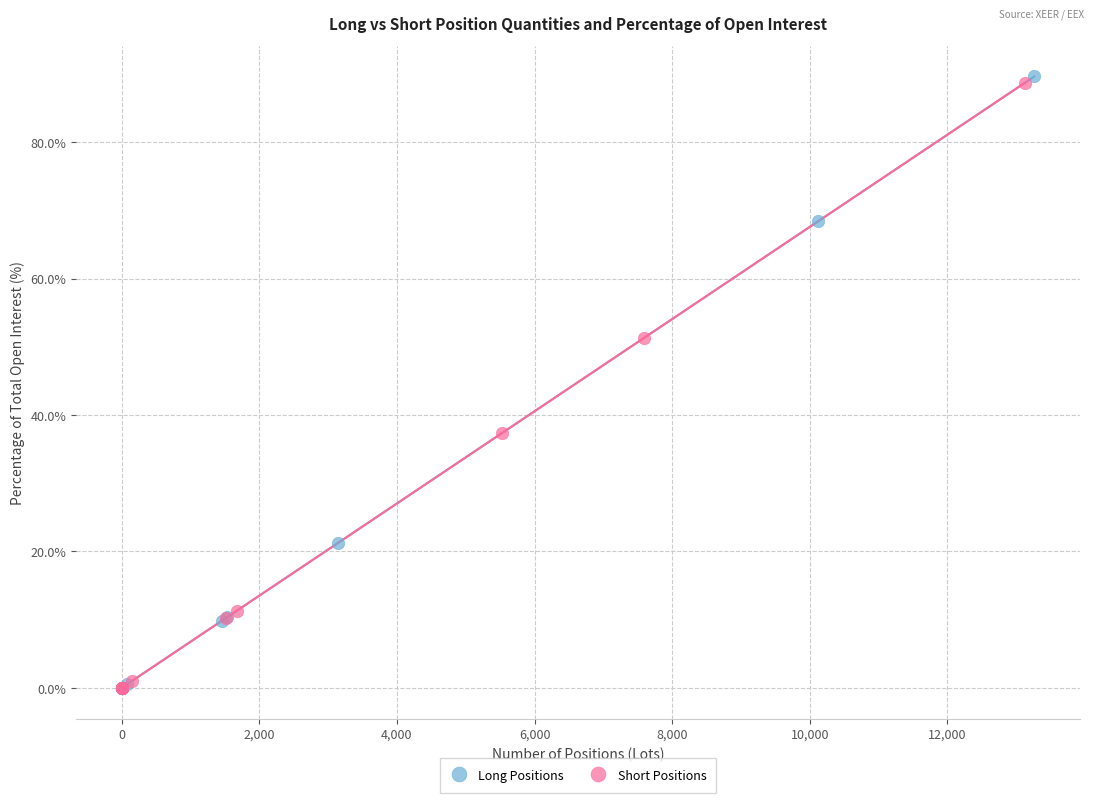

Which series has the widest spread of Y values?

Long Positions